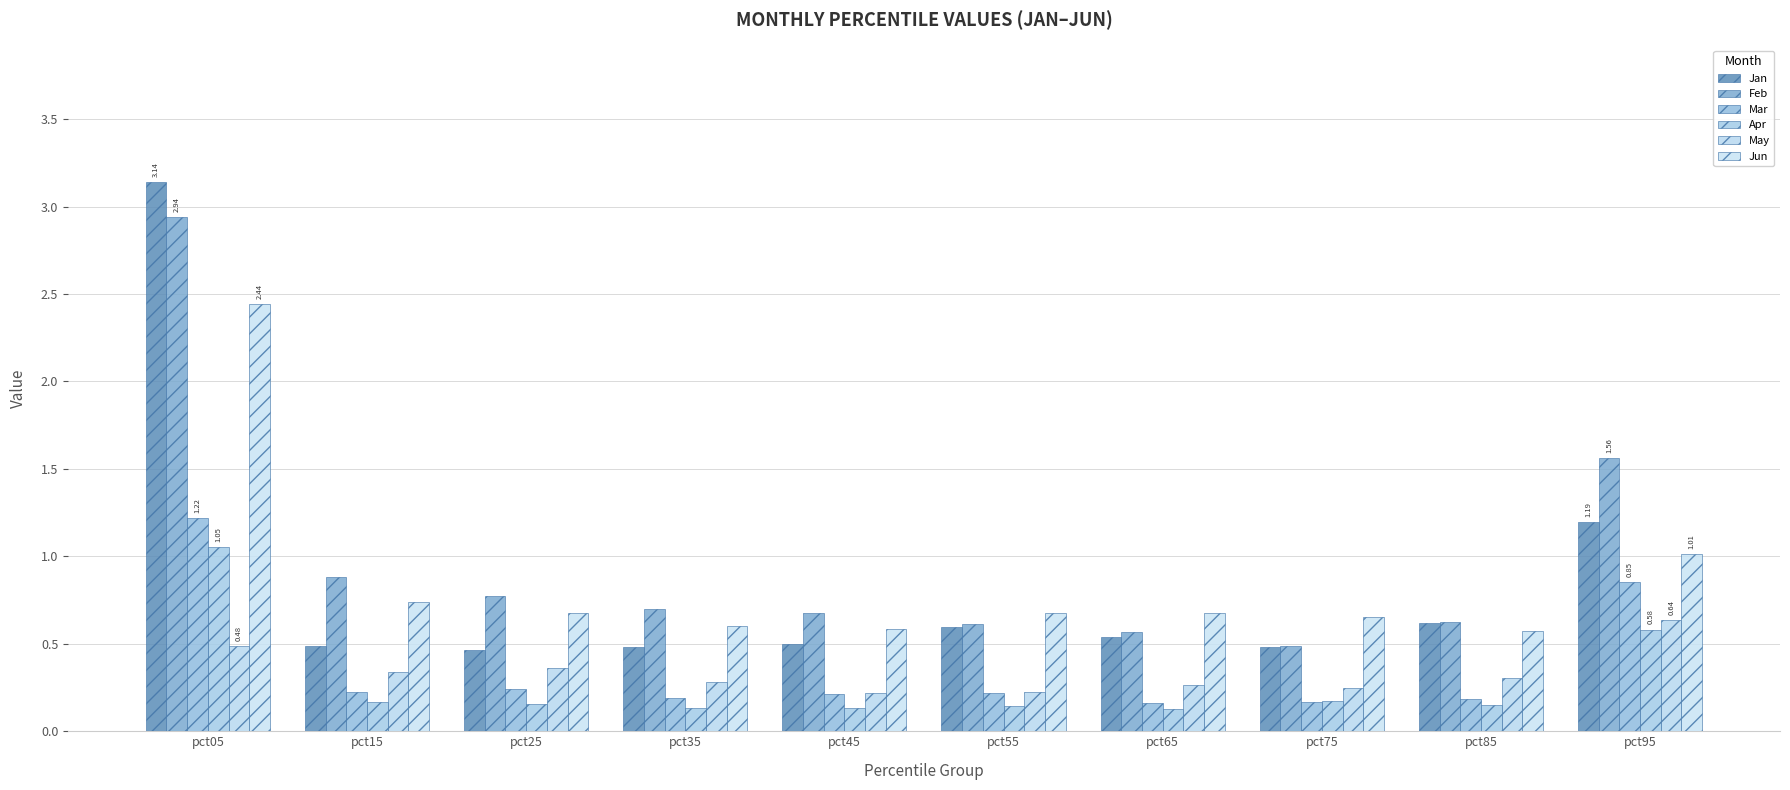

How many bars are there in total?

60